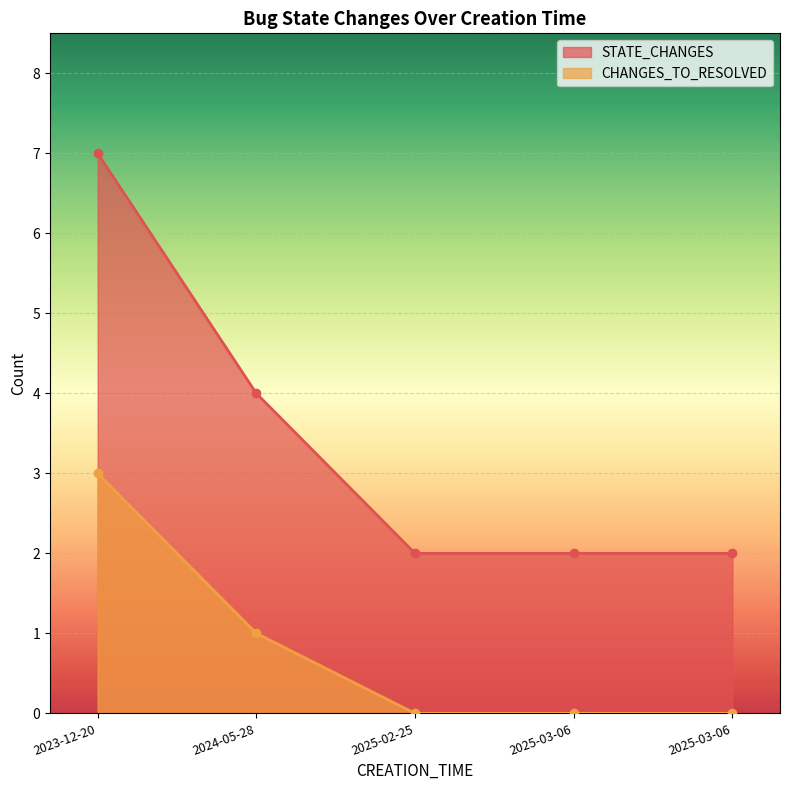

What are all the series names shown in the legend?

STATE_CHANGES, CHANGES_TO_RESOLVED